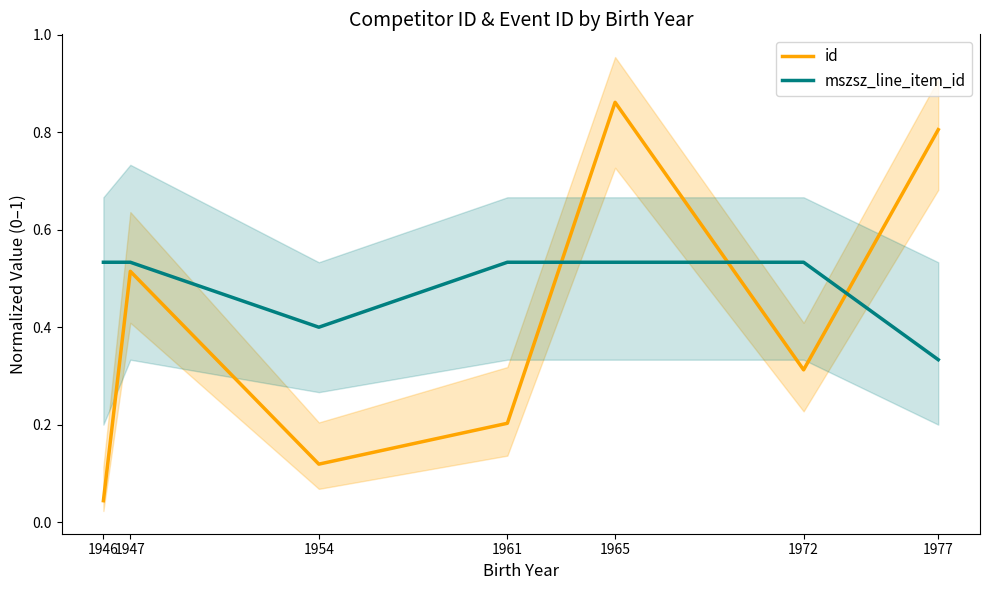

The value of mszsz_line_item_id at 1965 is 0.5. True or false?

True